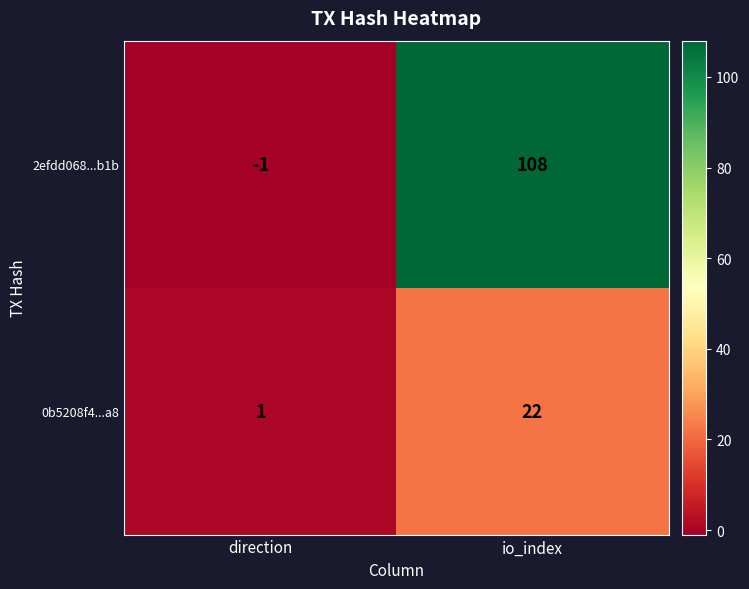

Rank the series at io_index from lowest to highest value.

0b5208f4...a8, 2efdd068...b1b